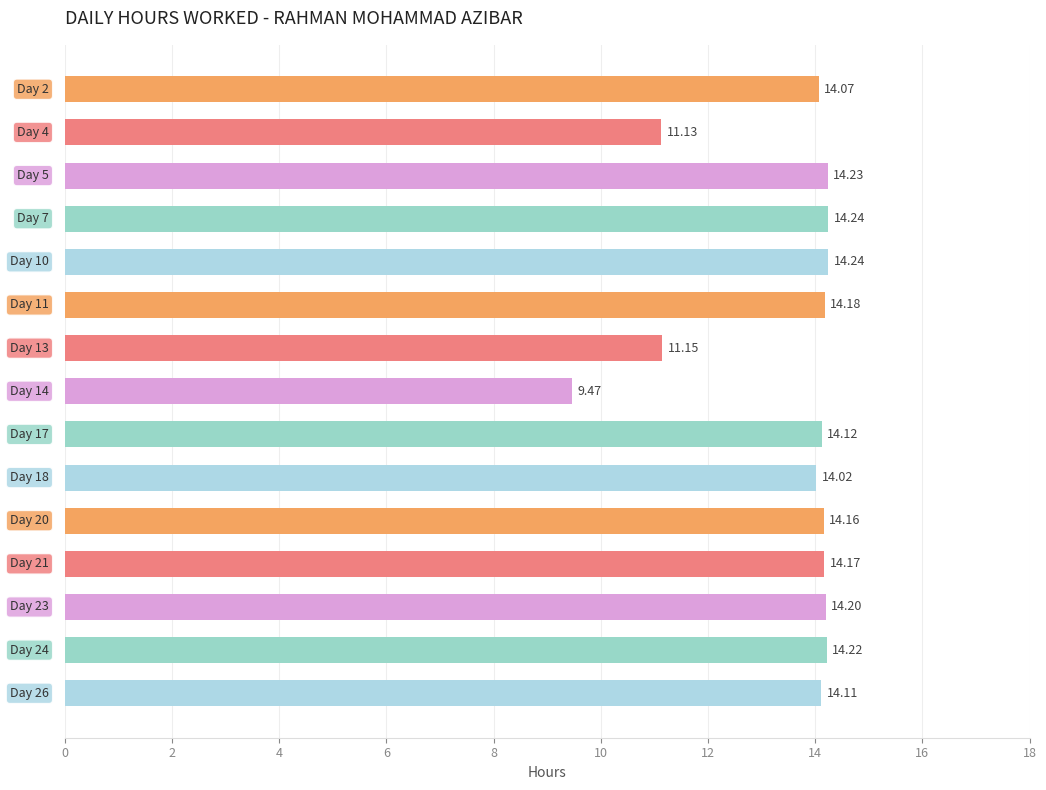

What is the average value?

13.4